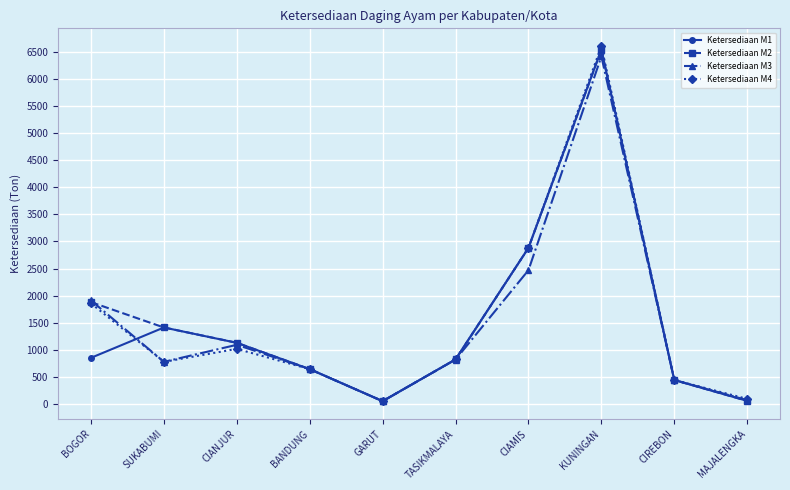

How many lines are shown in the chart?

4